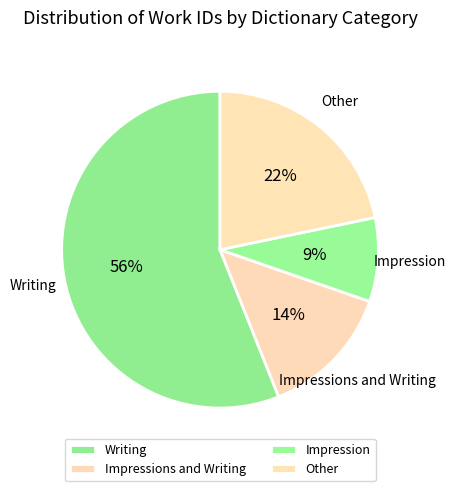

Is it true that Impressions and Writing is 1% of the pie?

False